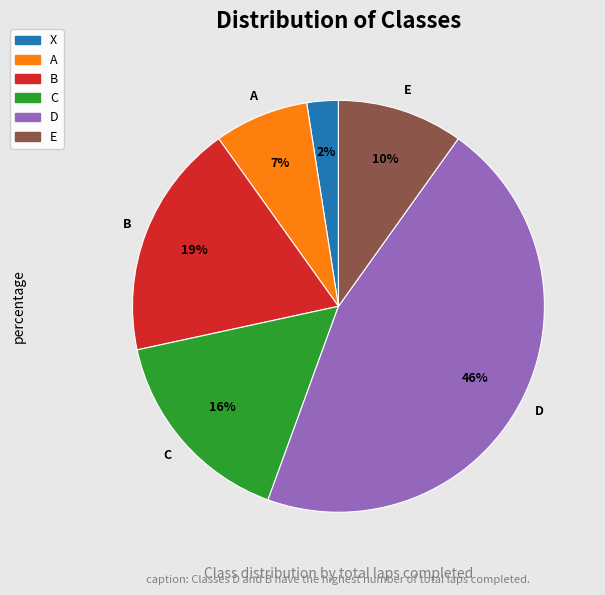

To the nearest percent, what percentage of the pie is A?

7%